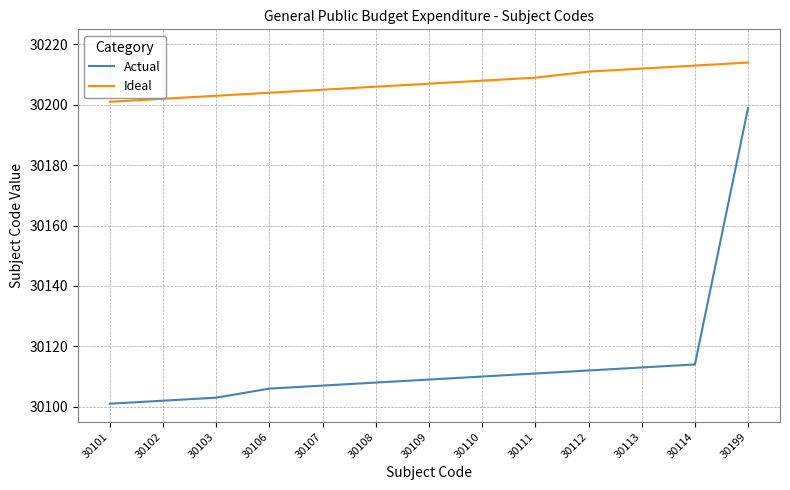

True or false: Actual and Ideal cross at least once.

False